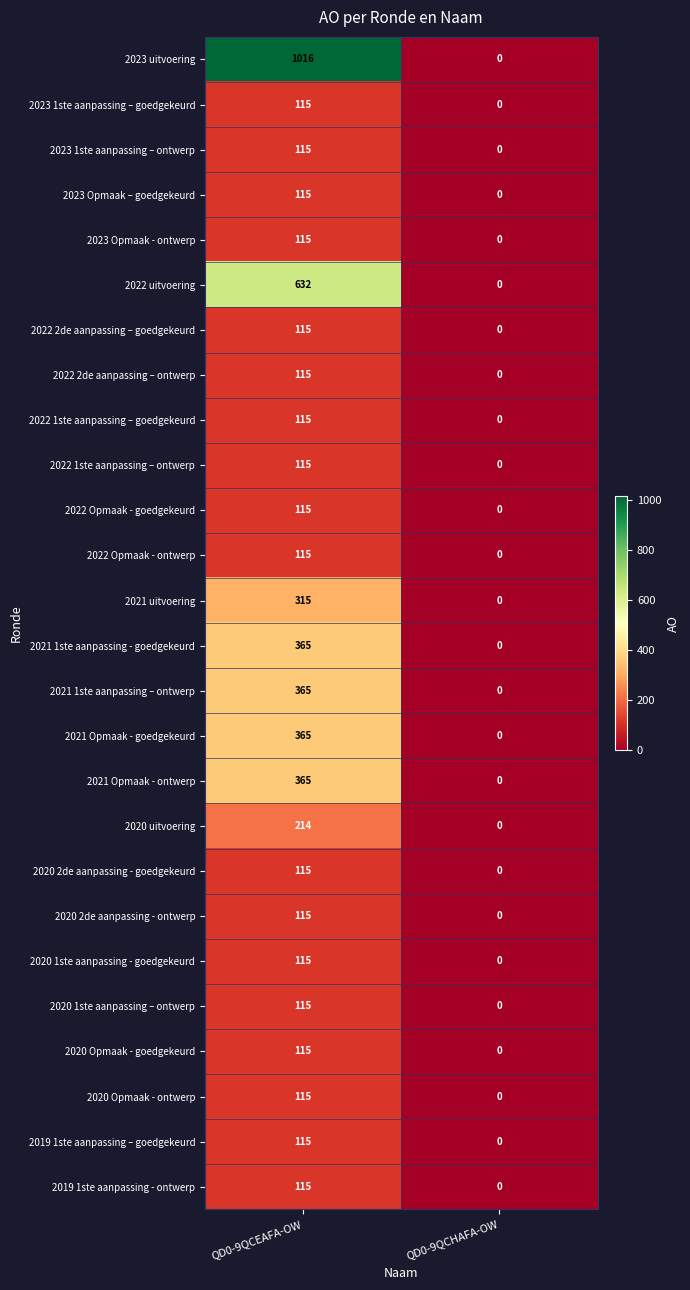

Read the 2022 2de aanpassing – ontwerp value at QD0-9QCEAFA-OW, to the nearest 10.

120